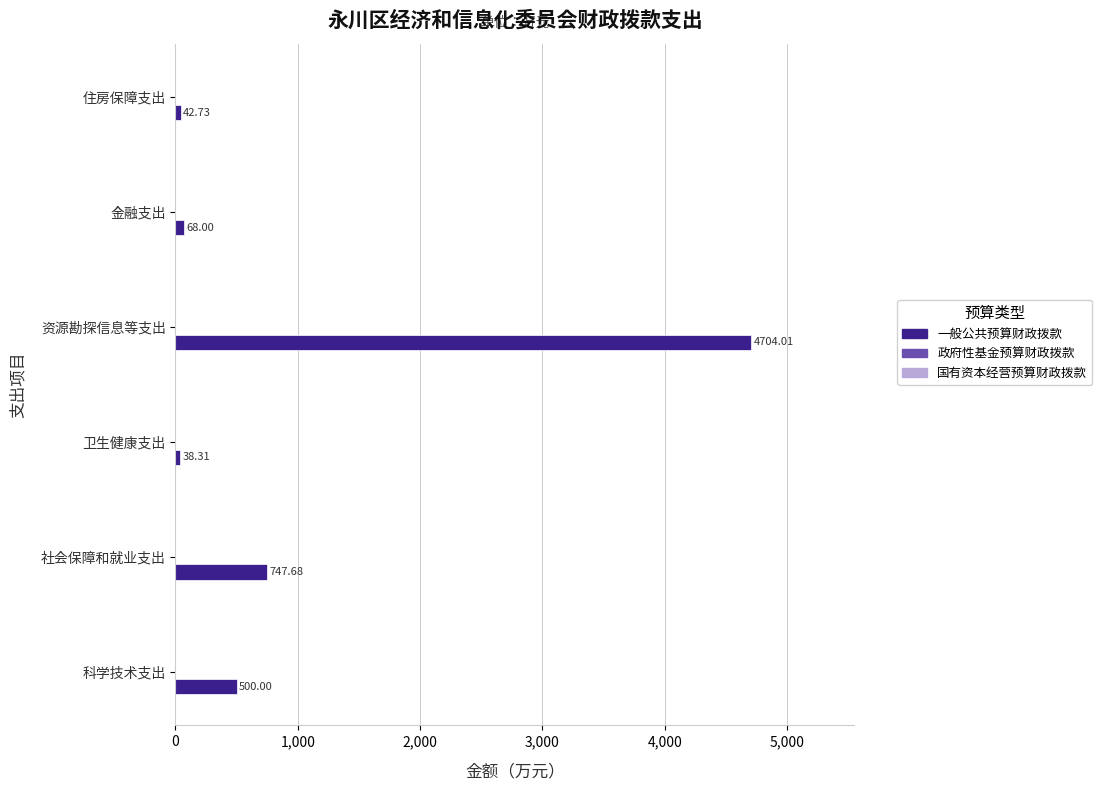

Which label corresponds to the largest value in the chart?

资源勘探信息等支出